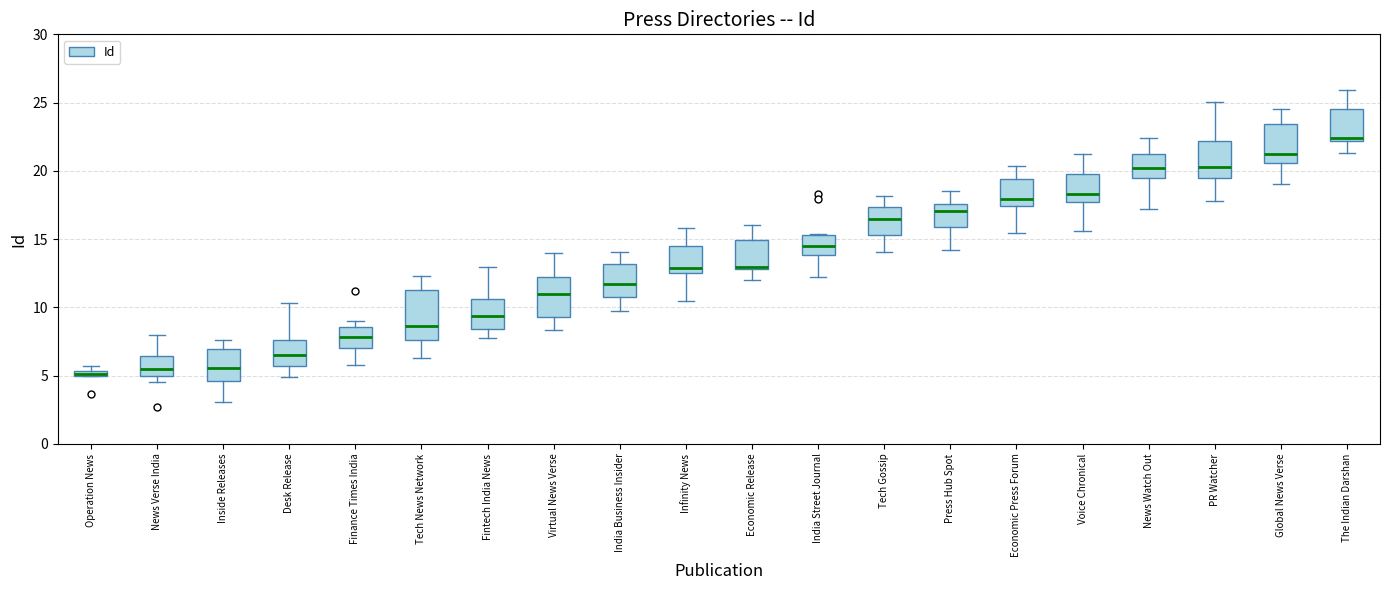

Where does the lower whisker of the box for PR Watcher end on the y-axis? The values are not printed on the chart, so give them approximately, as read against the axis.

18.0